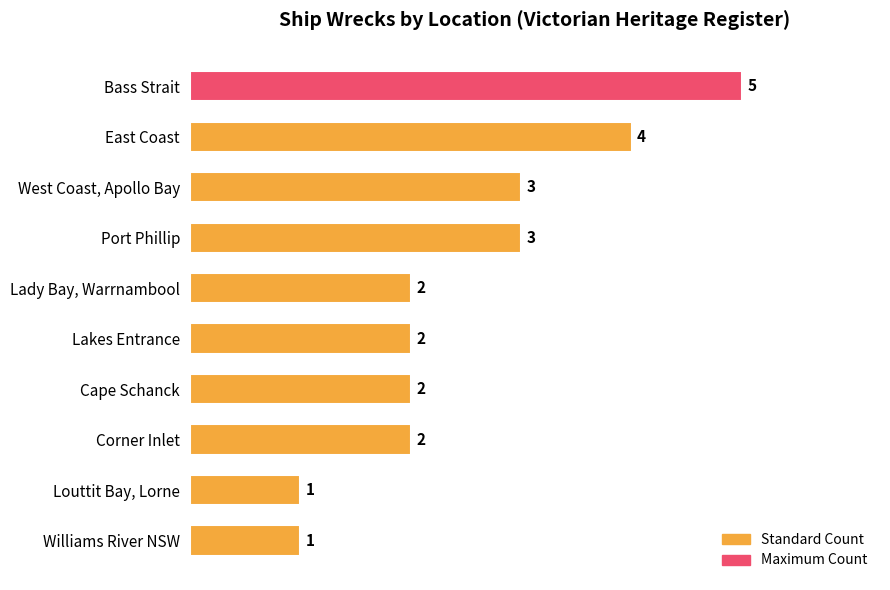

Reading bottom to top, transcribe all the data shown in this chart.

1	1	2	2	2	2	3	3	4	5